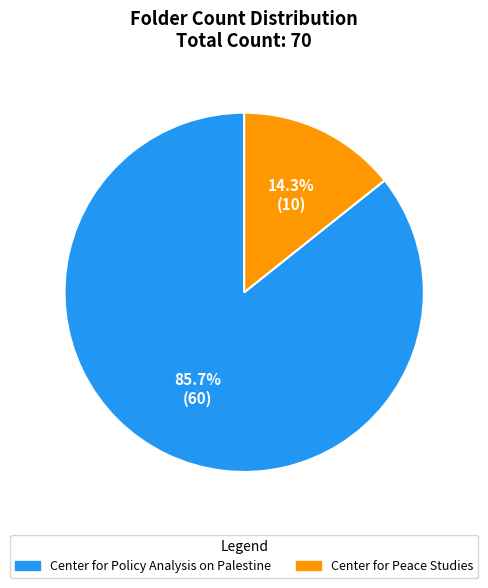

Which slice is the smallest?

Center for Peace Studies